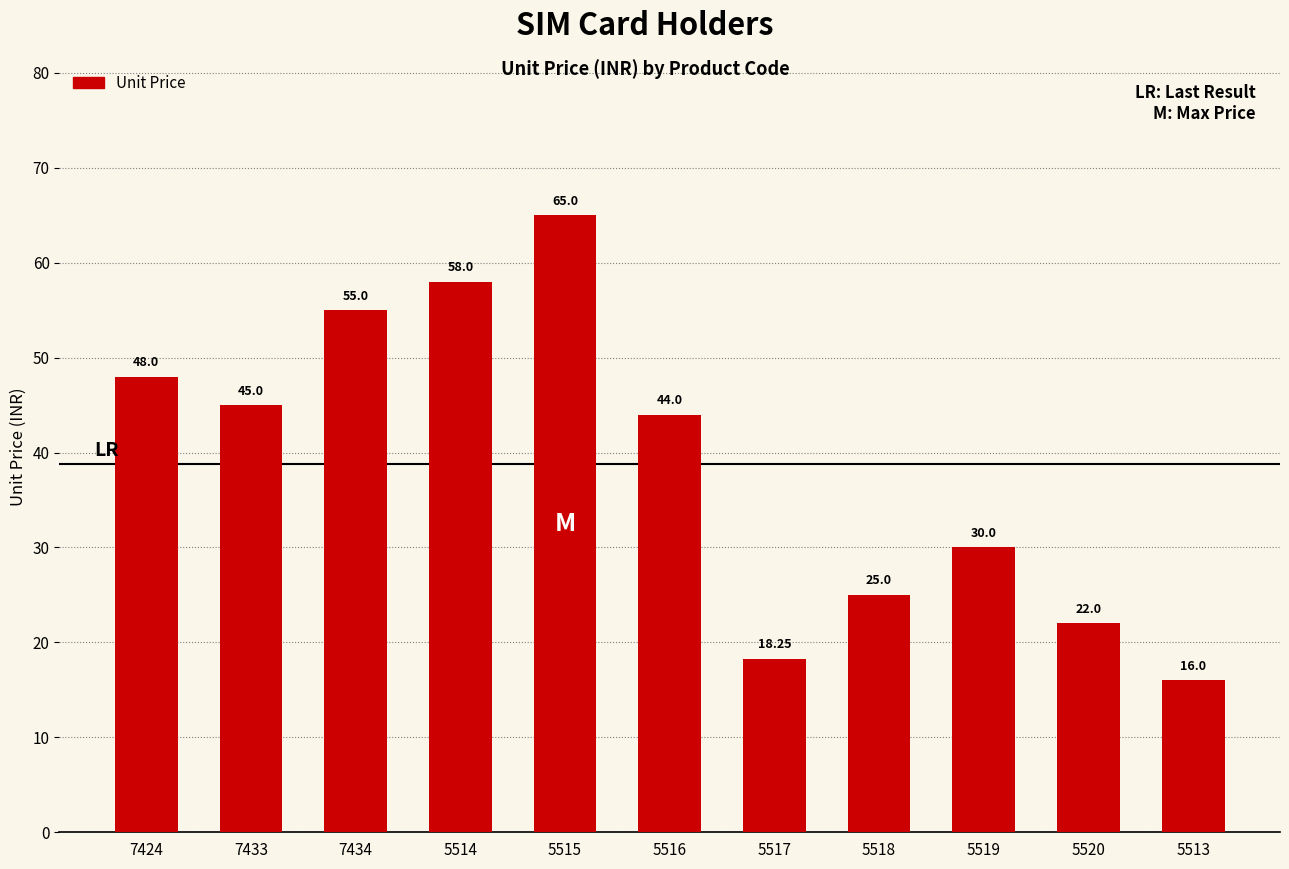

What is the label of the 7th bar from the left?

5517